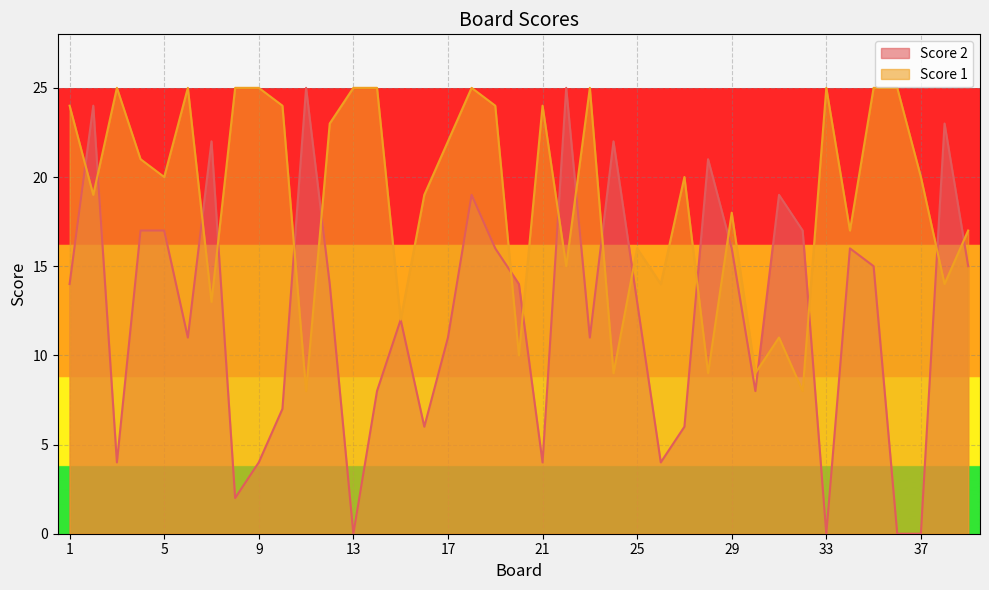

How many values in Score 2 are above zero?

35